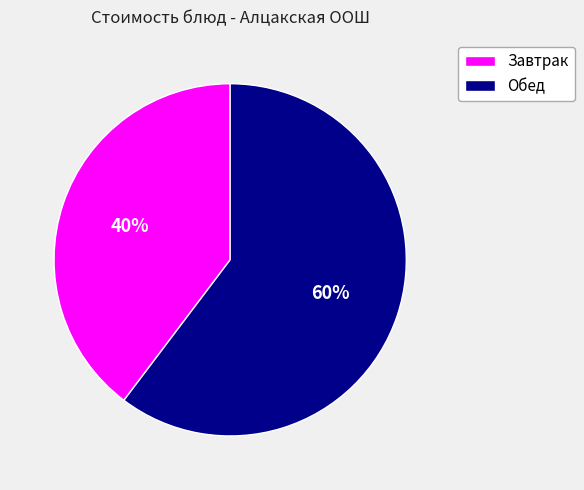

To the nearest percent, what is the average slice percentage?

50%